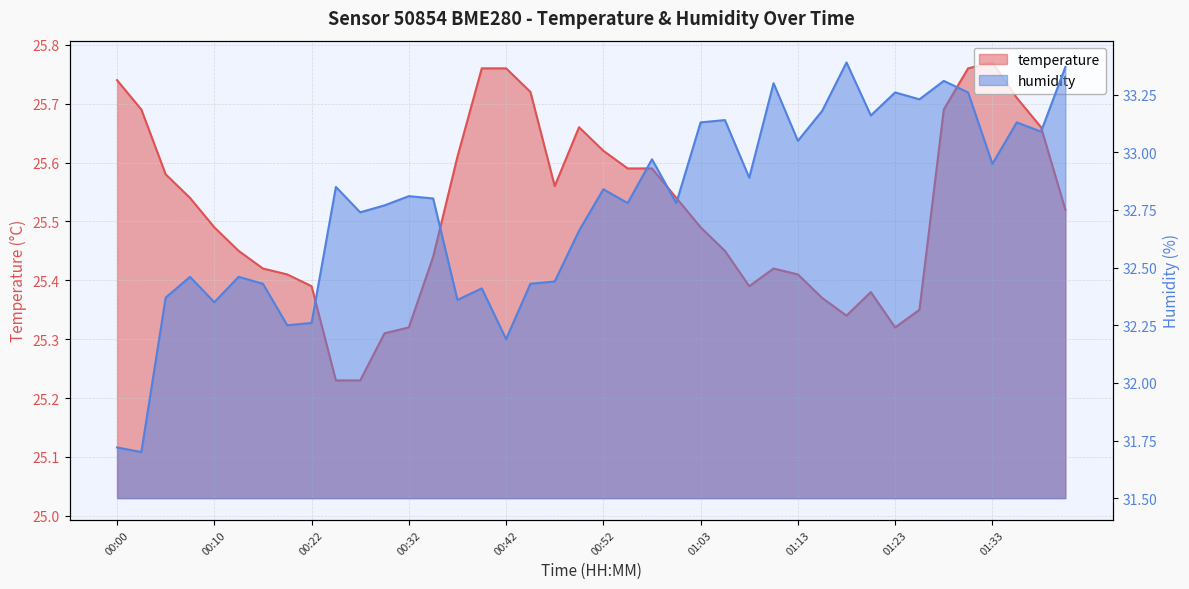

Which category has the lowest value across all series?

00:25